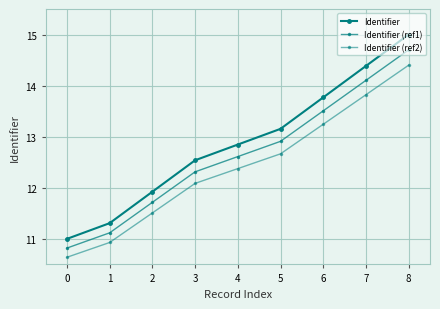

How many lines are shown in the chart?

3